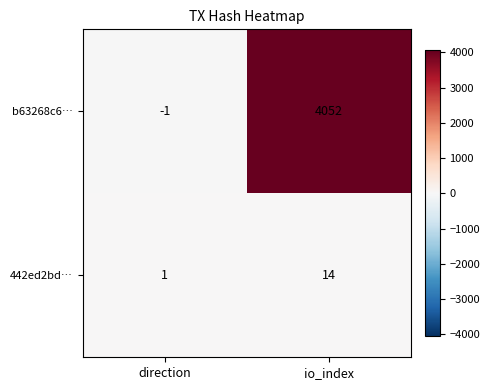

What is the difference between the 442ed2bd… values at direction and io_index?

13